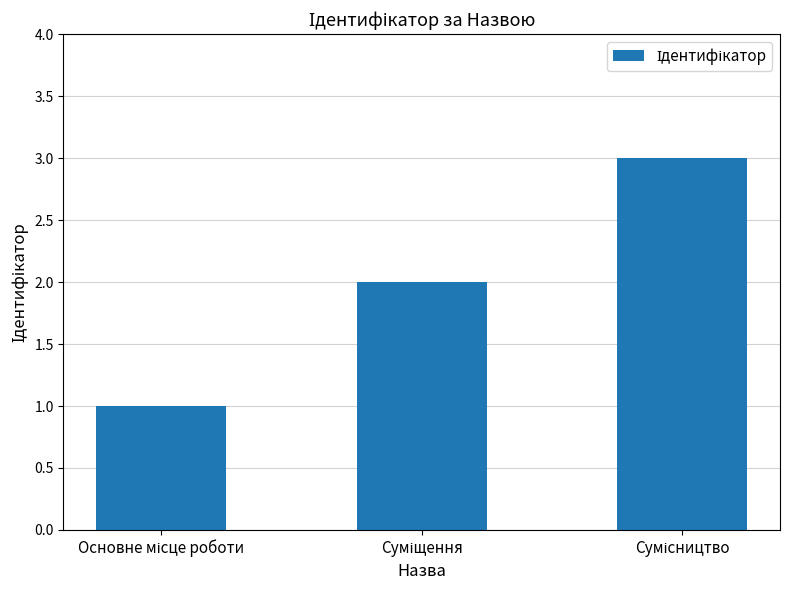

How many values are between 1 and 3?

3